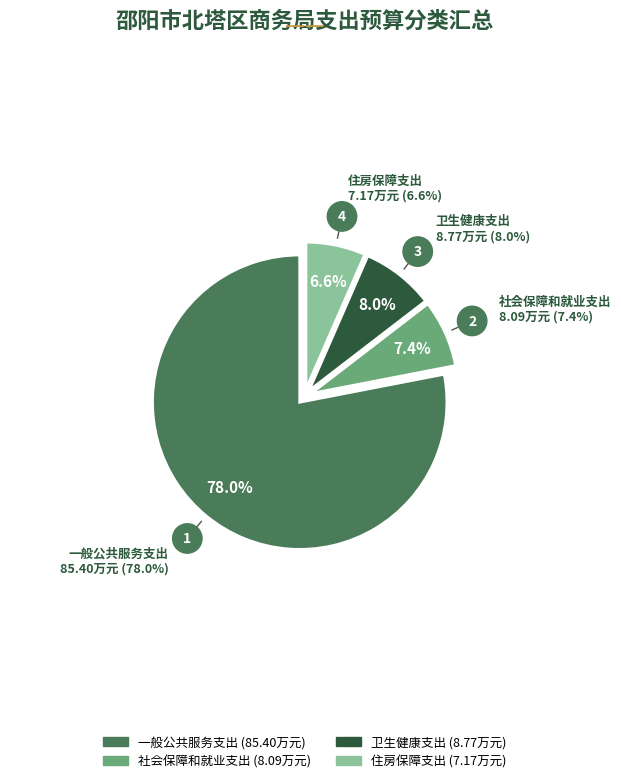

Is there any slice that represents more than half of the pie?

Yes